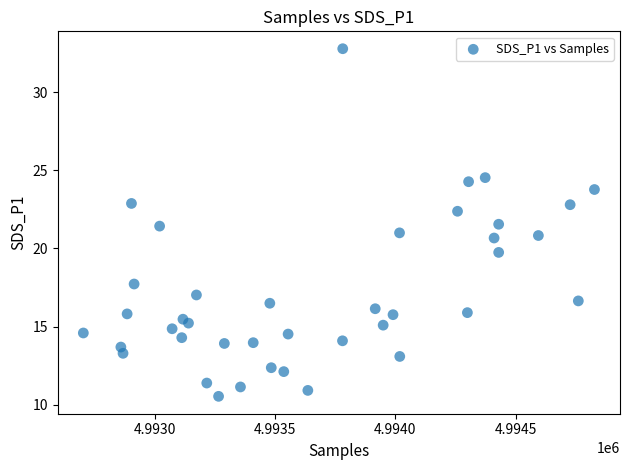

What is the range of X values (max minus min)?

2124.0